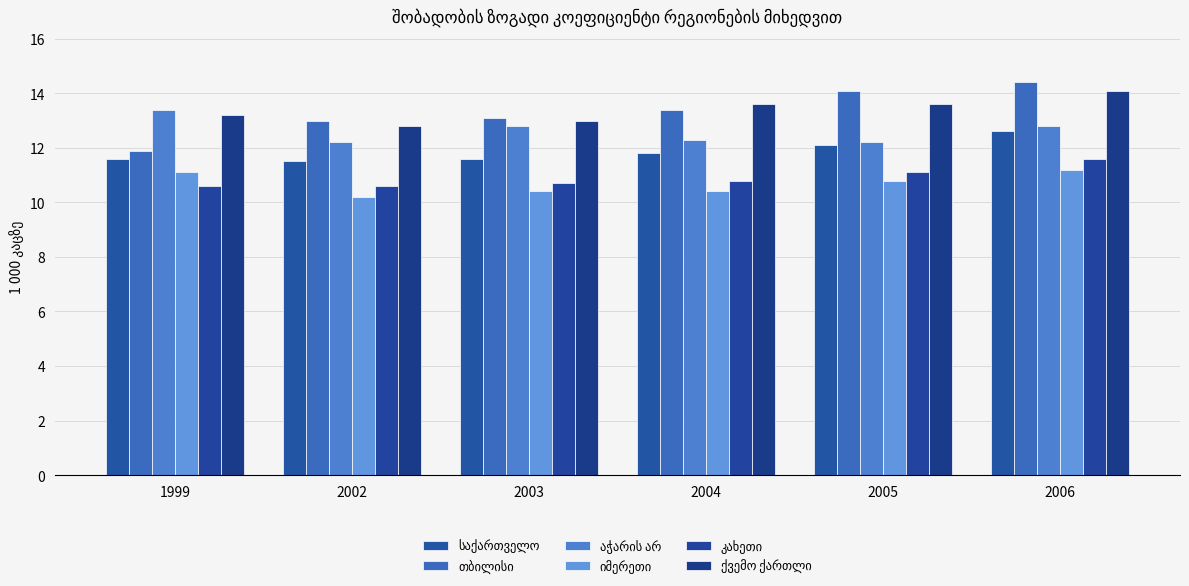

Reading left to right, list all the values displayed in this chart.

საქართველო: 1999=11.6	2002=11.5	2003=11.6	2004=11.8	2005=12.1	2006=12.6
თბილისი: 1999=11.9	2002=13.0	2003=13.1	2004=13.4	2005=14.1	2006=14.4
აჭარის არ: 1999=13.4	2002=12.2	2003=12.8	2004=12.3	2005=12.2	2006=12.8
იმერეთი: 1999=11.1	2002=10.2	2003=10.4	2004=10.4	2005=10.8	2006=11.2
კახეთი: 1999=10.6	2002=10.6	2003=10.7	2004=10.8	2005=11.1	2006=11.6
ქვემო ქართლი: 1999=13.2	2002=12.8	2003=13.0	2004=13.6	2005=13.6	2006=14.1